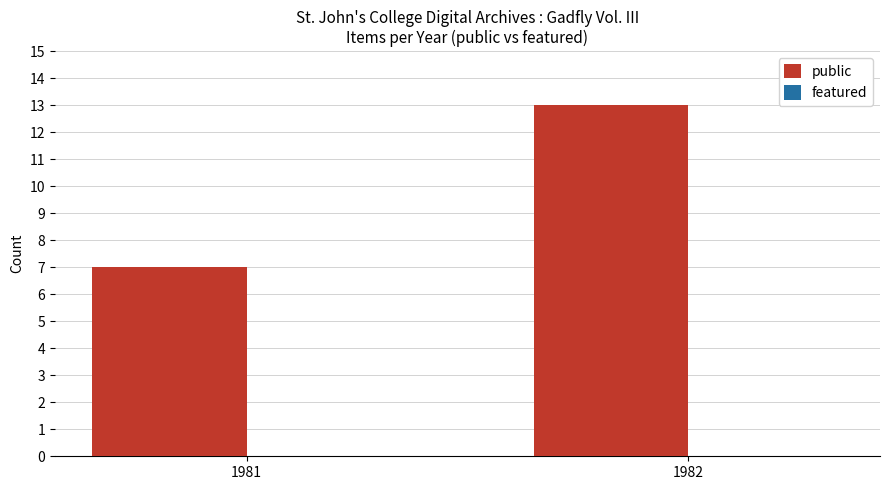

At which category does the chart reach its minimum across all series?

1981